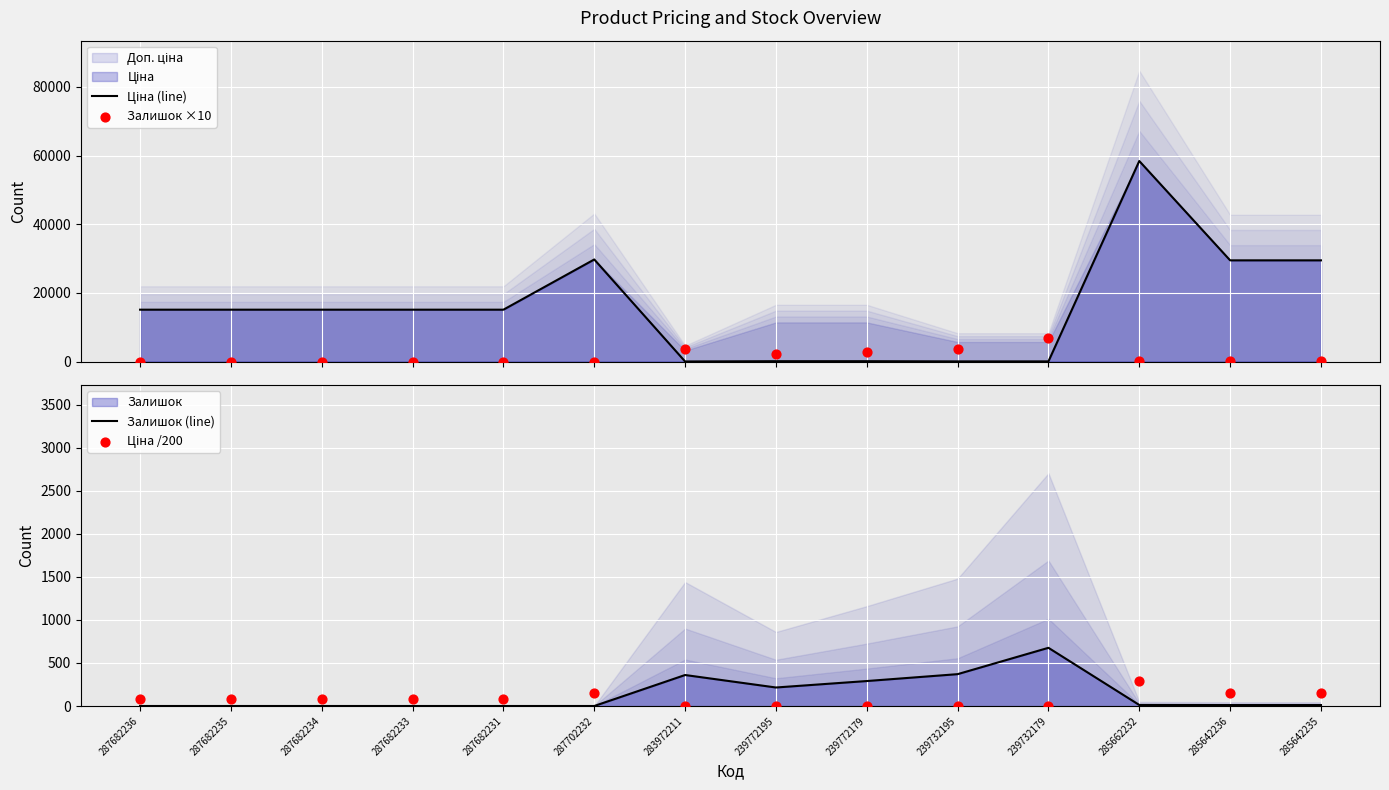

Is the value of Залишок ×10 at 239772179 greater than the value of Ціна (line) at 287682236?

No